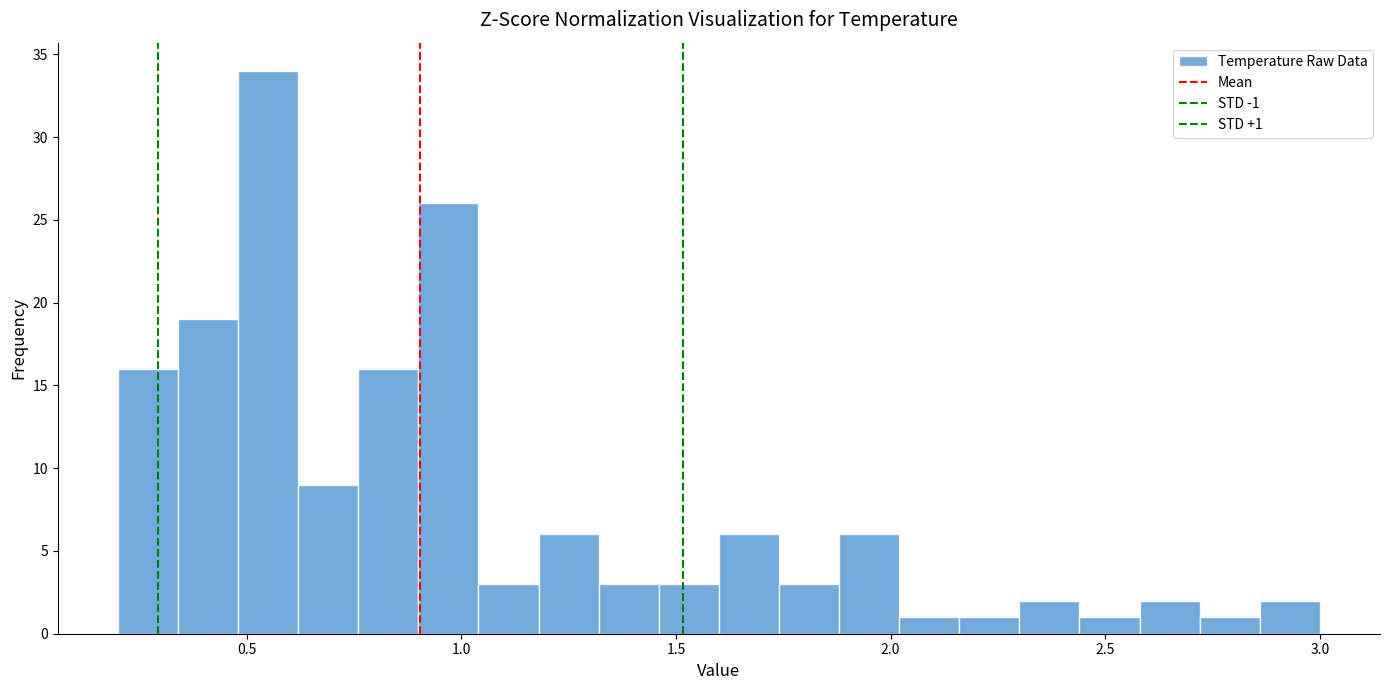

Read against the x-axis, roughly where is the centre of the tallest bar?

0.55